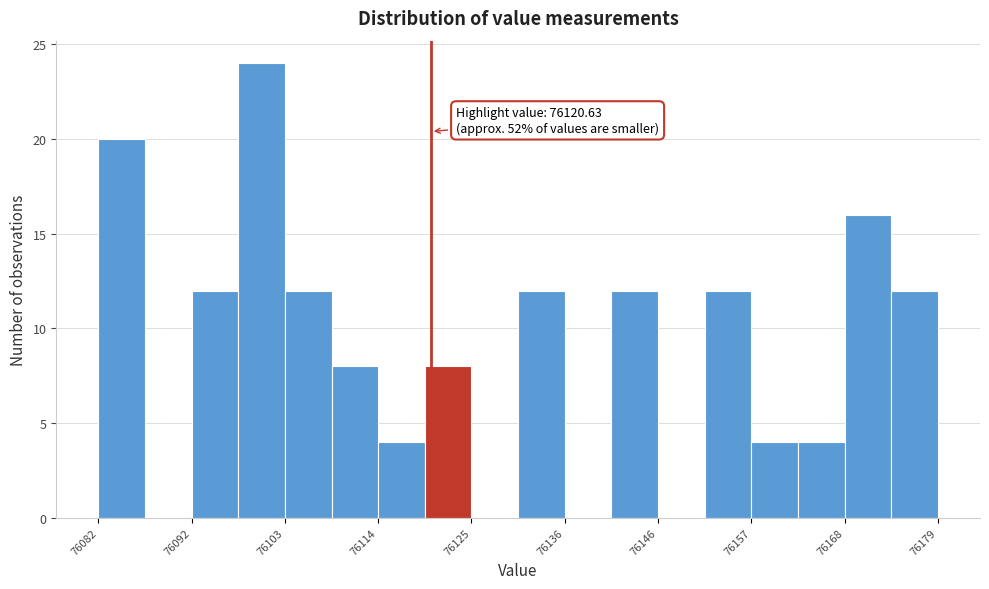

Read against the x-axis, roughly where is the centre of the tallest bar?

76102